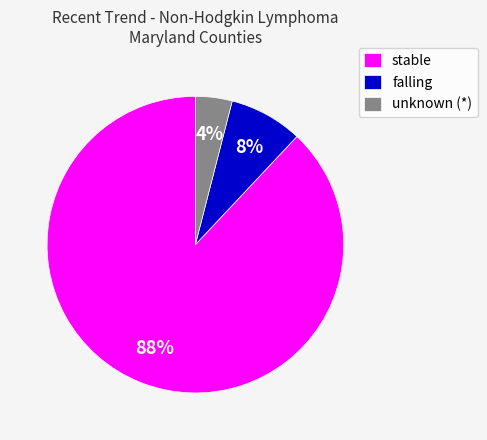

Approximately how many times larger is the value at stable compared to falling?

11.0